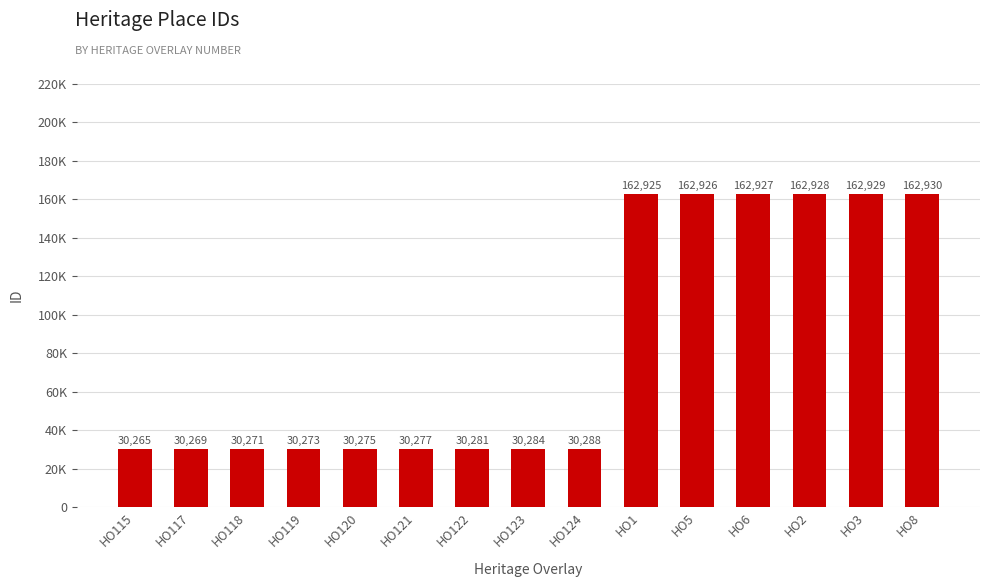

True or false: the data shows 47478 at HO120.

False